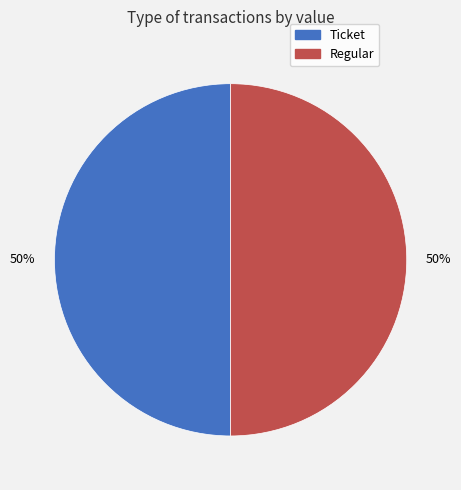

To the nearest percent, what is the average slice percentage?

50%